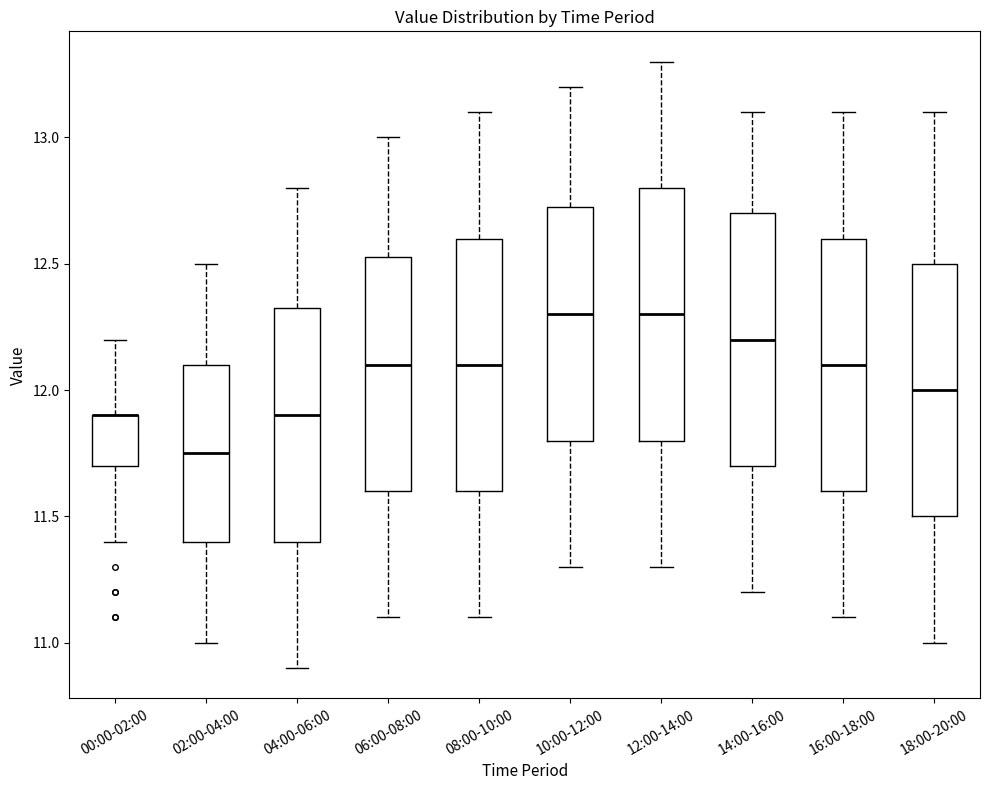

Where does the lower whisker of the box for 02:00-04:00 end on the y-axis? The values are not printed on the chart, so give them approximately, as read against the axis.

11.00